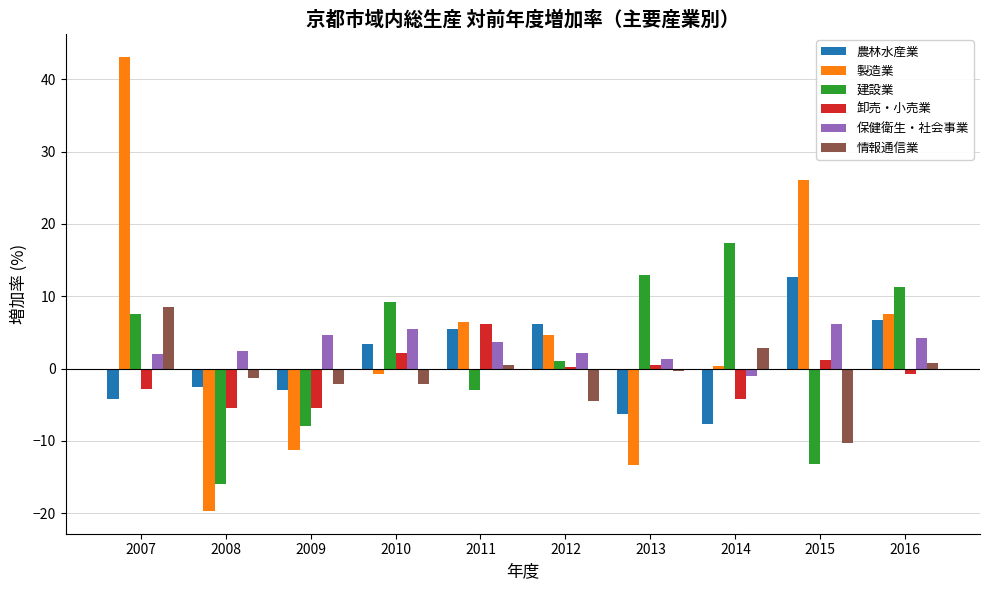

True or false: 保健衛生・社会事業 has a value of 5.8 at 2011.

False